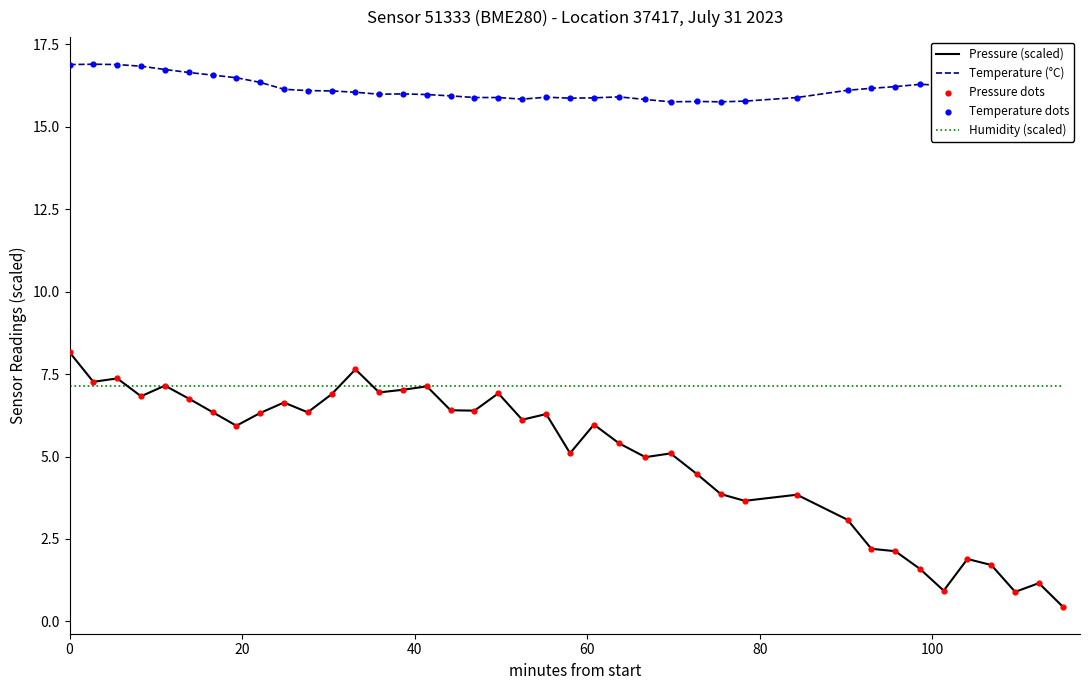

Which series has the largest total across all categories?

Temperature (°C)